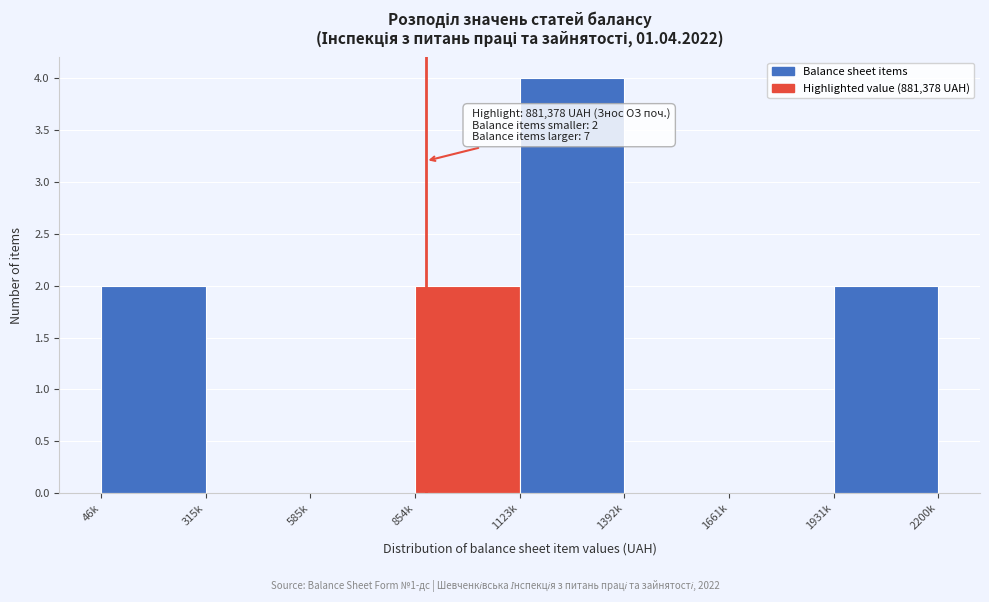

Reading right to left, extract all data points from this chart.

1931k=2	1661k=0	1392k=0	1123k=4	854k=2	585k=0	315k=0	46k=2